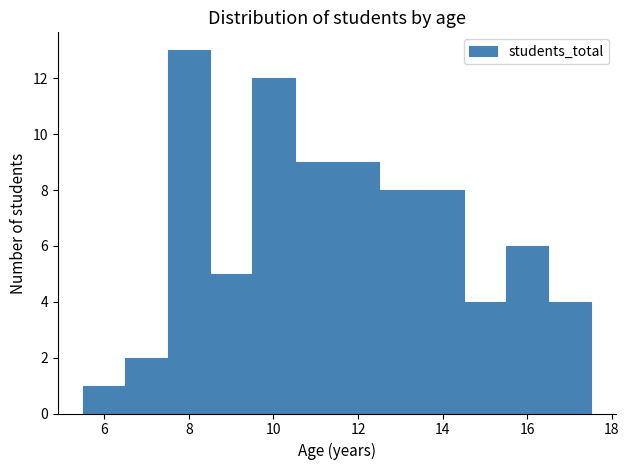

Over which range of the x-axis is the bar tallest?

7.5 to 8.5